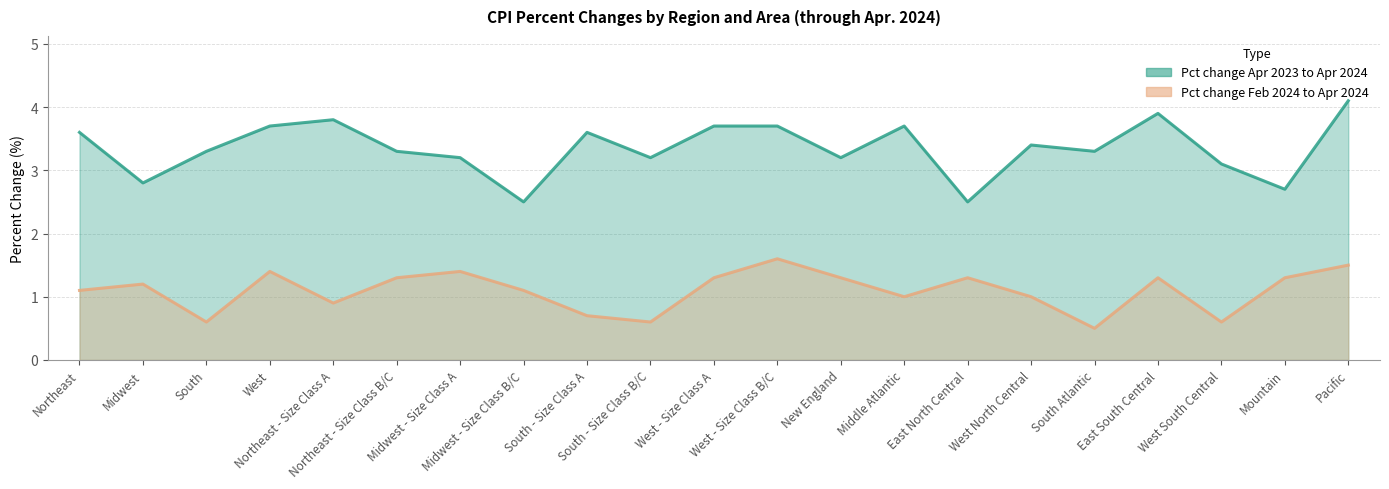

At which label does Pct change Feb 2024 to Apr 2024 first exceed 1?

Northeast